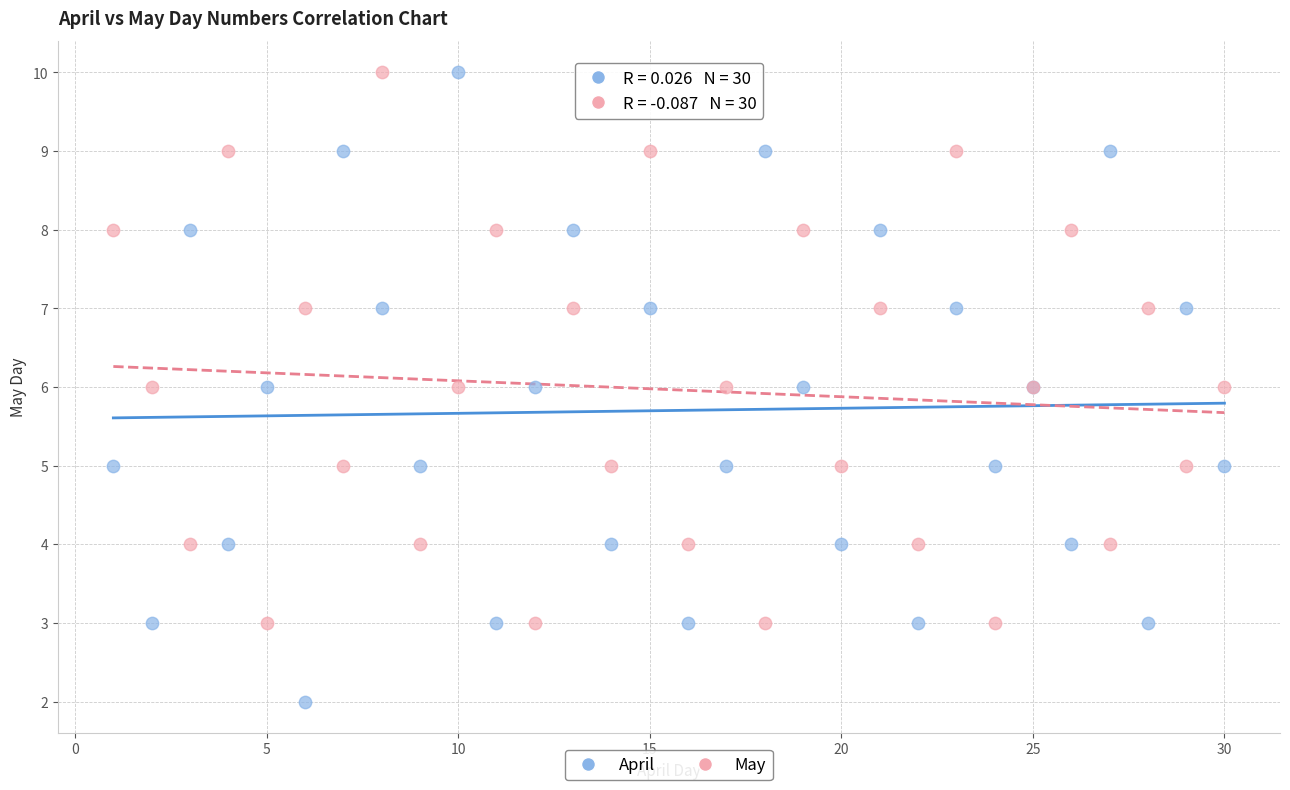

Which series reaches the minimum Y coordinate?

April